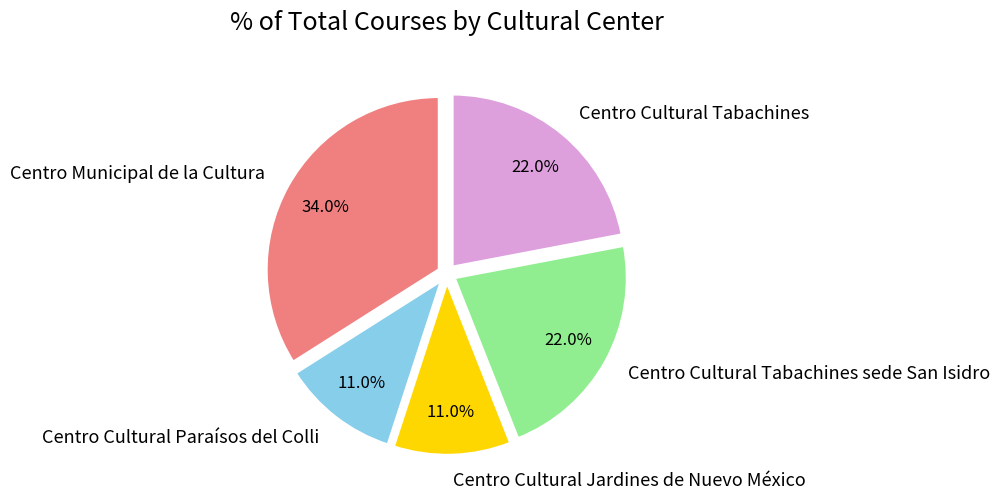

What percentage is the Centro Cultural Jardines de Nuevo México slice, to the nearest percent?

11%